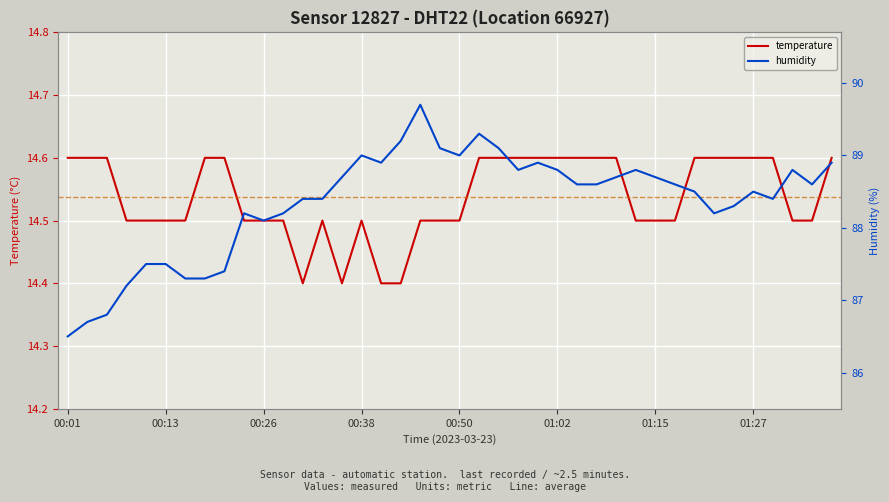

At how many categories does at least one series exceed 49?

40